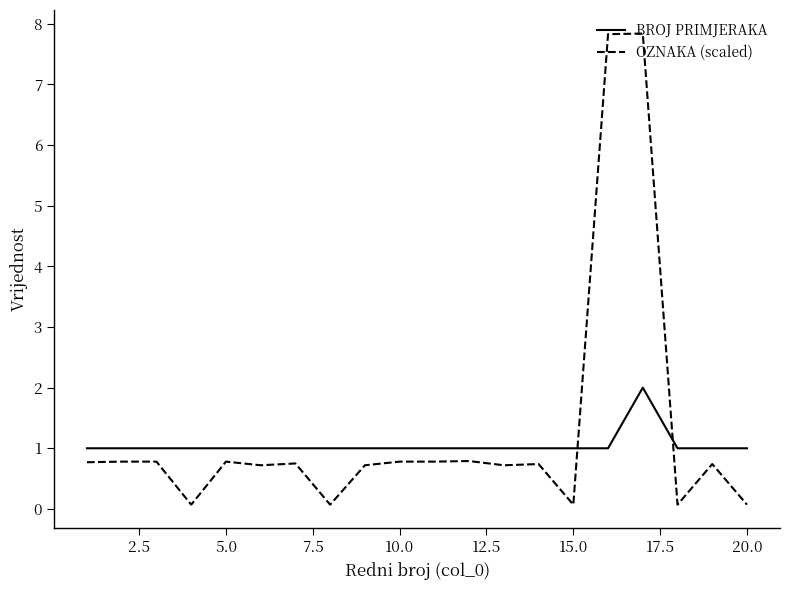

Which series ends up on top after the final intersection of BROJ PRIMJERAKA and OZNAKA (scaled)?

BROJ PRIMJERAKA